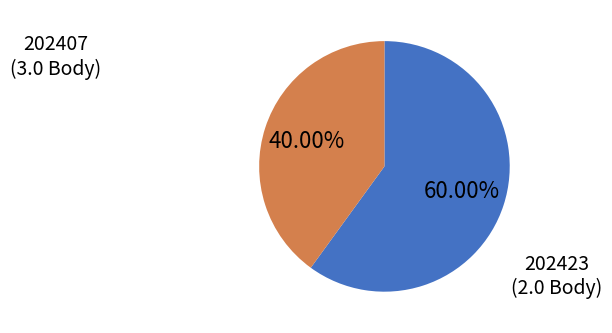

Does any single category account for the majority?

Yes